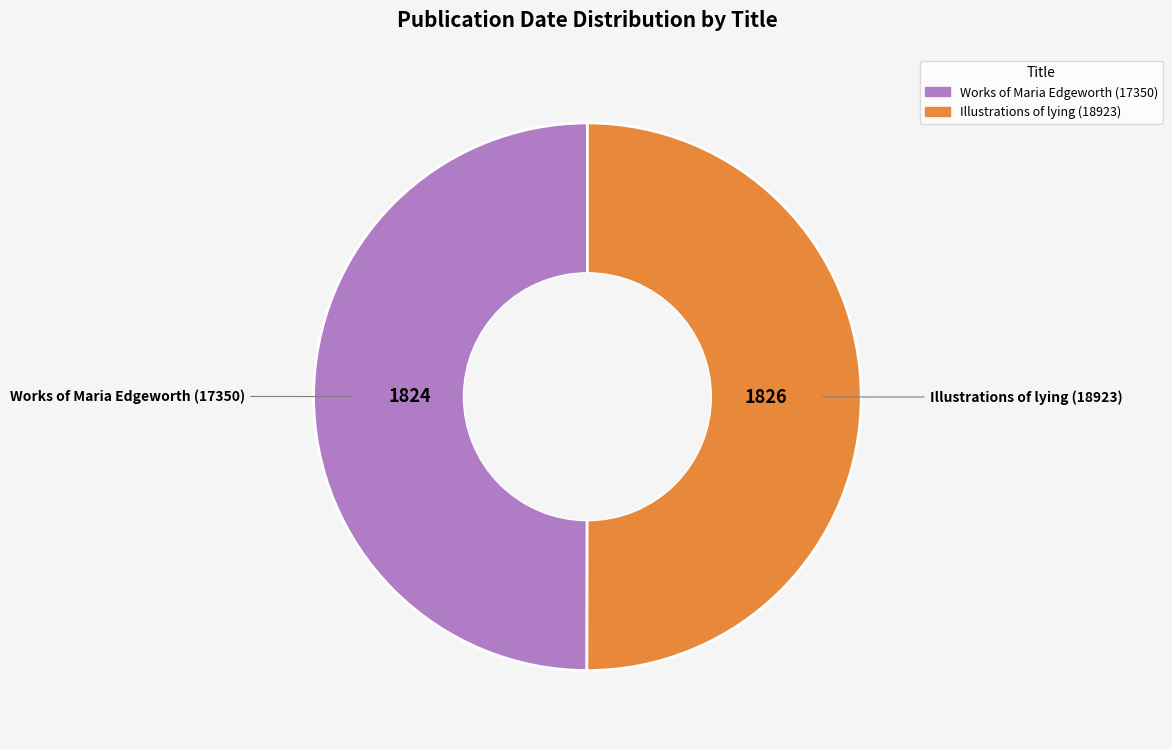

True or false: Illustrations of lying (18923) accounts for 50% of the total.

True